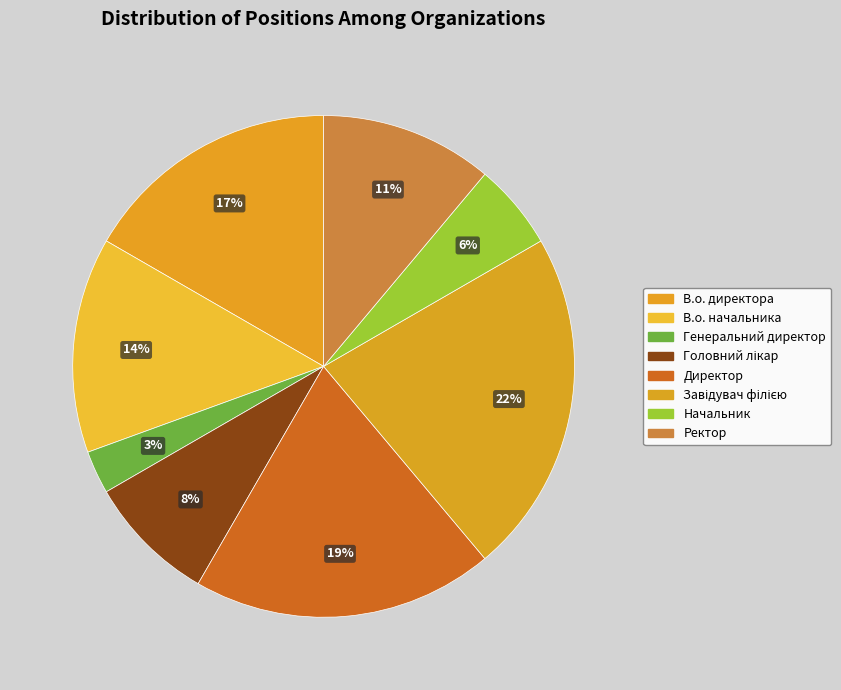

Which slice is the smallest?

Генеральний директор